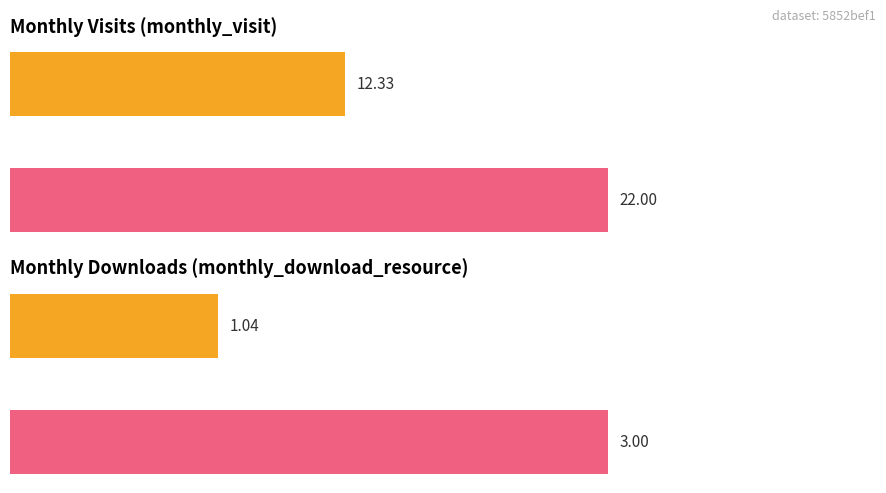

Rank the series by their maximum value, from highest to lowest.

monthly_visit, monthly_download_resource